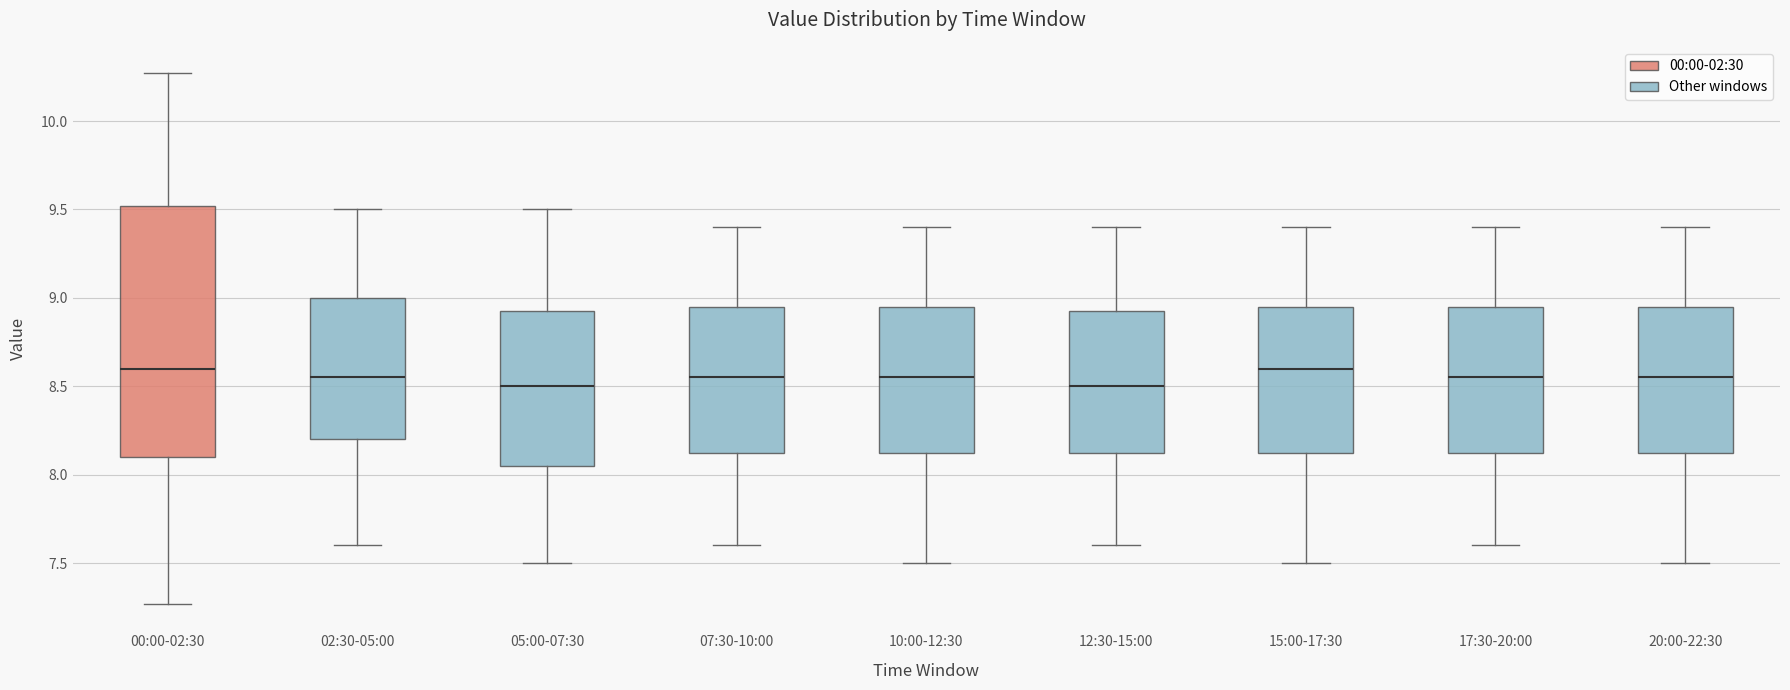

Reading left to right, read every box against the y-axis: the position of its median line, the range the box covers, and the ends of its whiskers. The values are not printed on the chart, so give them approximately, as read against the axis.

00:00-02:30: median 8.60, box 8.10 to 9.50, whiskers 7.25 to 10.25
02:30-05:00: median 8.55, box 8.20 to 9.00, whiskers 7.60 to 9.50
05:00-07:30: median 8.50, box 8.05 to 8.95, whiskers 7.50 to 9.50
07:30-10:00: median 8.55, box 8.15 to 8.95, whiskers 7.60 to 9.40
10:00-12:30: median 8.55, box 8.15 to 8.95, whiskers 7.50 to 9.40
12:30-15:00: median 8.50, box 8.15 to 8.95, whiskers 7.60 to 9.40
15:00-17:30: median 8.60, box 8.15 to 8.95, whiskers 7.50 to 9.40
17:30-20:00: median 8.55, box 8.15 to 8.95, whiskers 7.60 to 9.40
20:00-22:30: median 8.55, box 8.15 to 8.95, whiskers 7.50 to 9.40